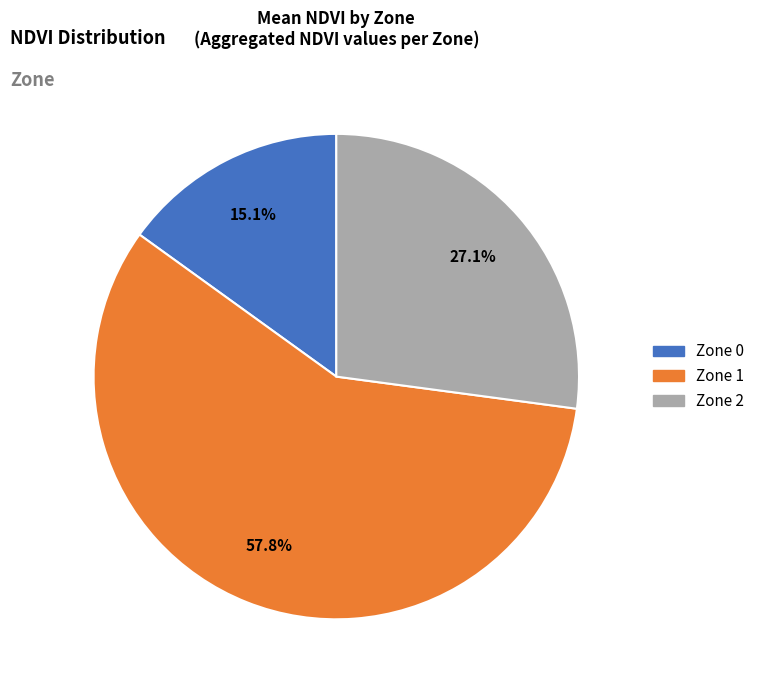

Which category accounts for the majority?

Zone 1